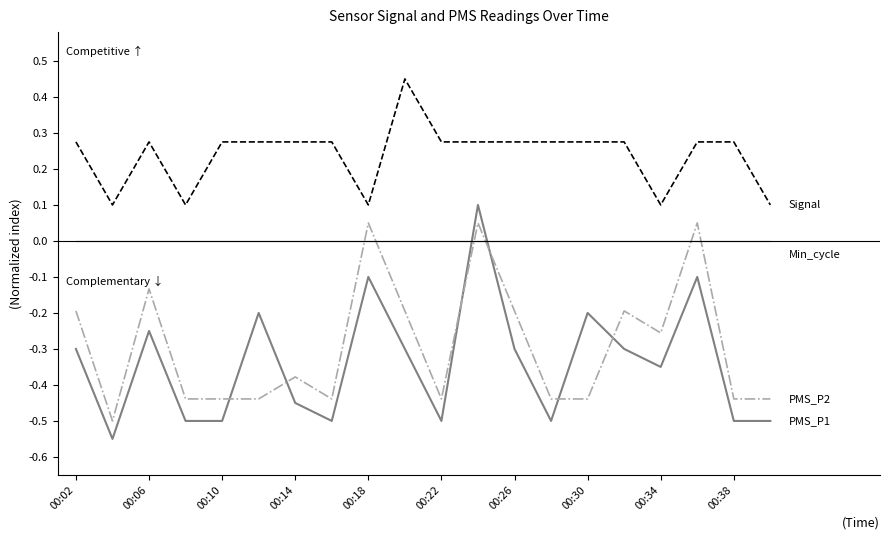

The value of Signal at 00:34 is 0.1. True or false?

False